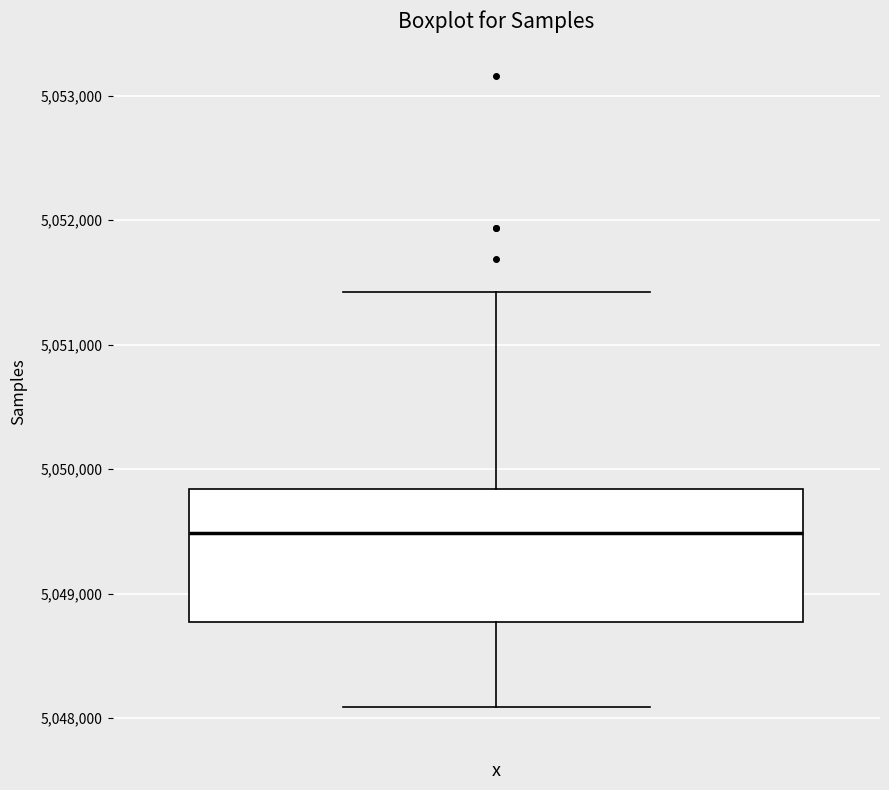

Read this box plot against the y-axis: the position of the median line, the range covered by the box, and the ends of both whiskers. The values are not printed on the chart, so give them approximately, as read against the axis.

median 5049500, box 5048800 to 5049800, whiskers 5048100 to 5051400